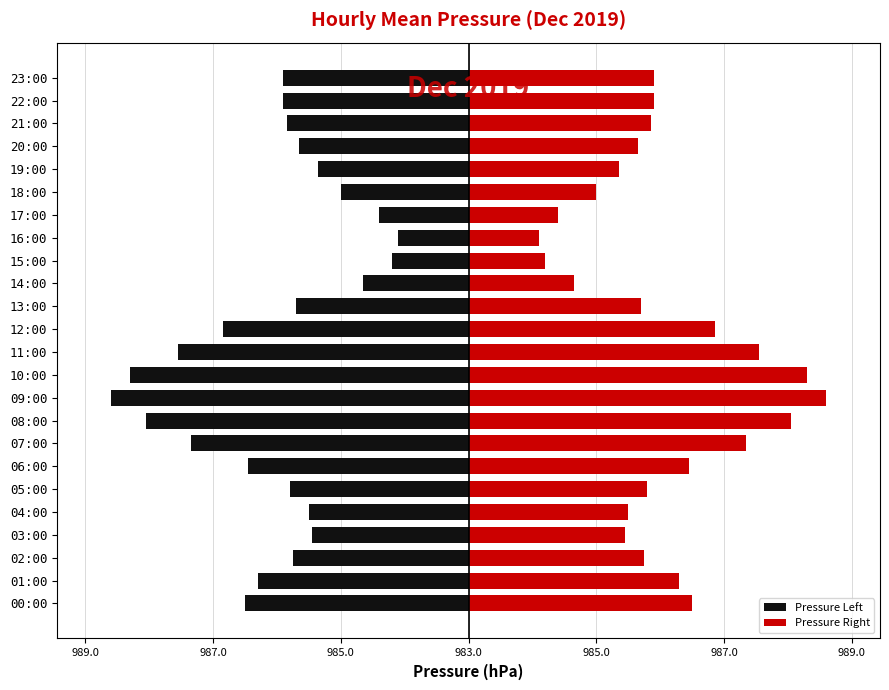

At 07:00, list the series in order from smallest to largest.

Pressure Left, Pressure Right